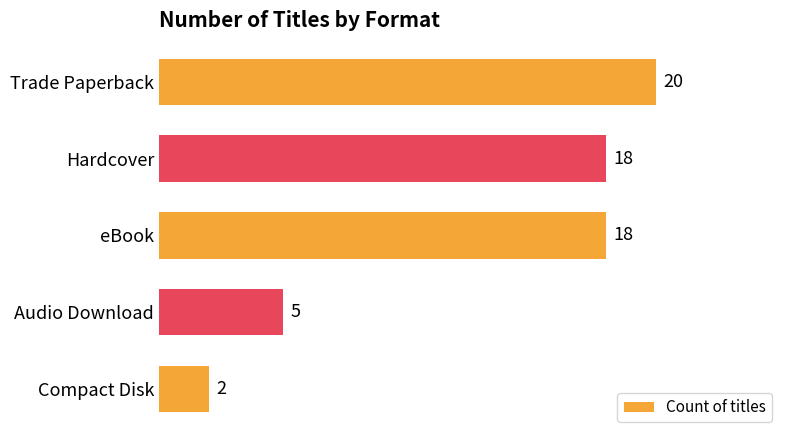

Where is the data nearest to the value 11?

Audio Download